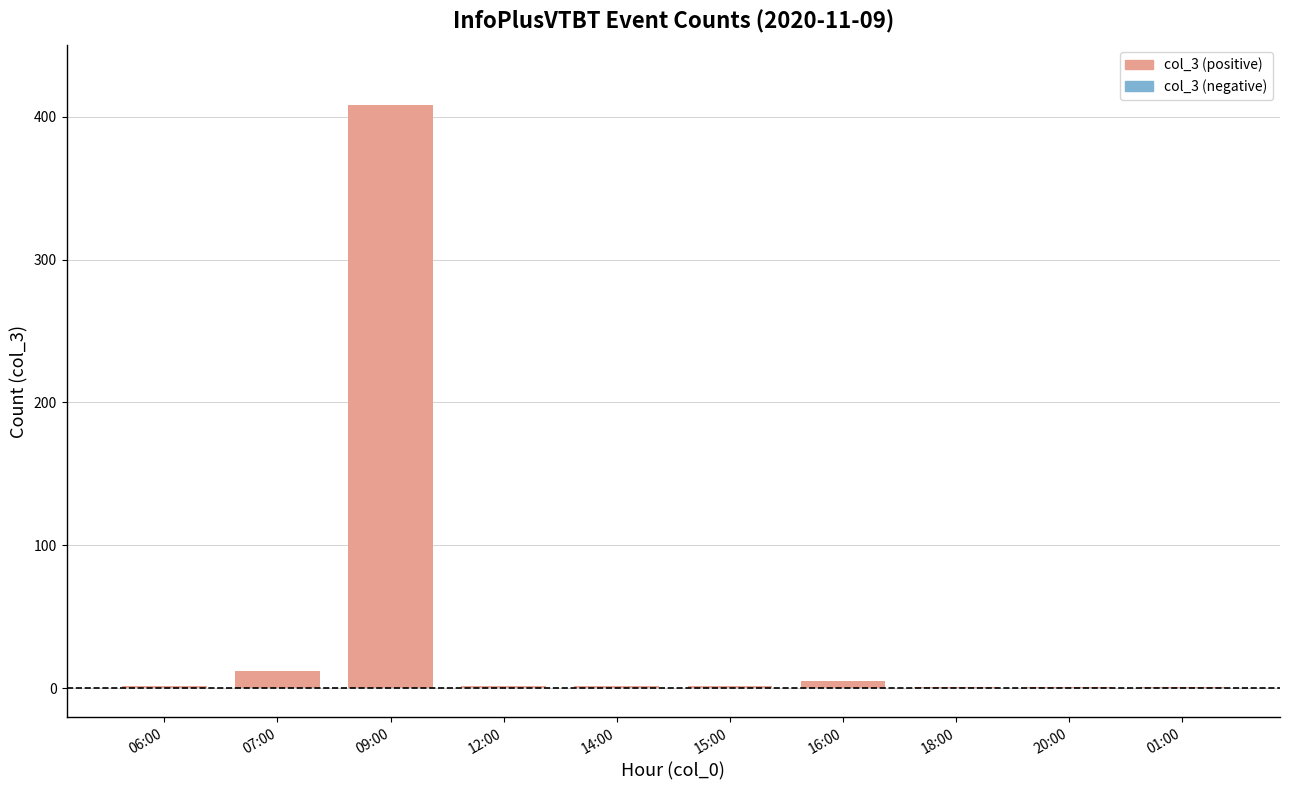

The chart shows a value of 2 at 12:00. True or false?

True